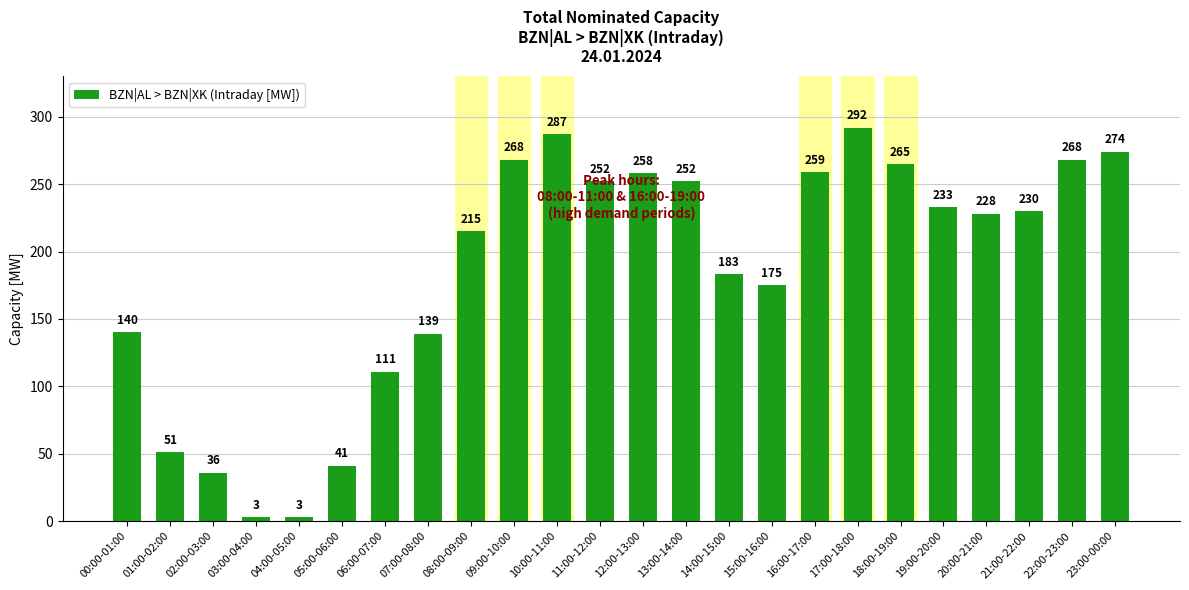

What is the label of the 2nd bar from the right?

22:00-23:00